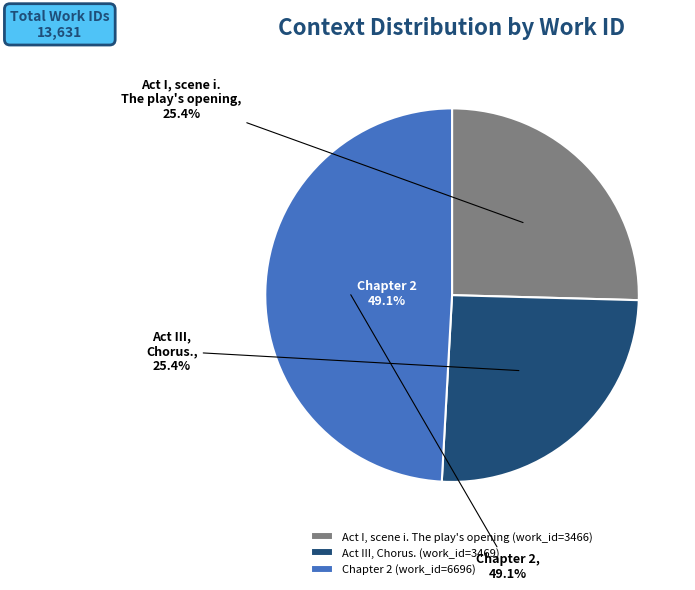

What is the total percentage of Act I, scene i. The play's opening and Chapter 2?

74.6%